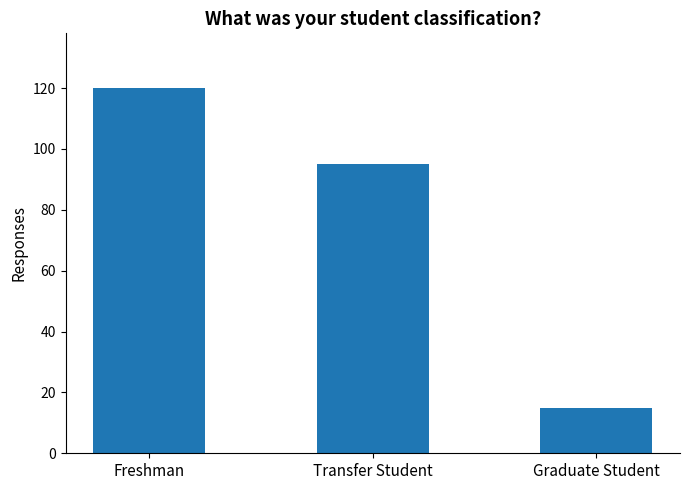

What is the greatest value displayed?

120